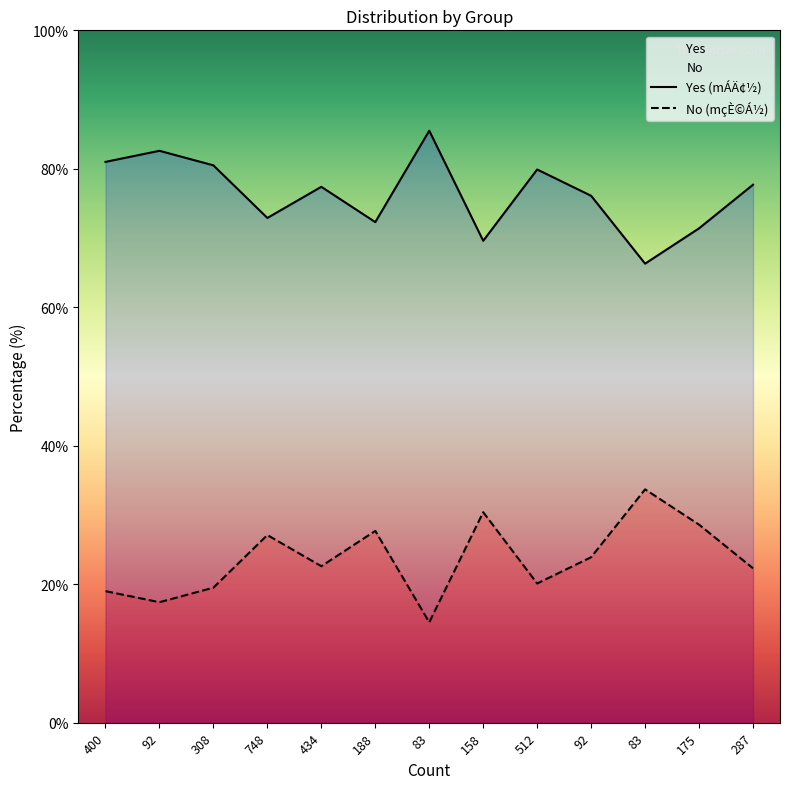

Which series has the largest total across all categories?

Yes (mÁÄ¢½)